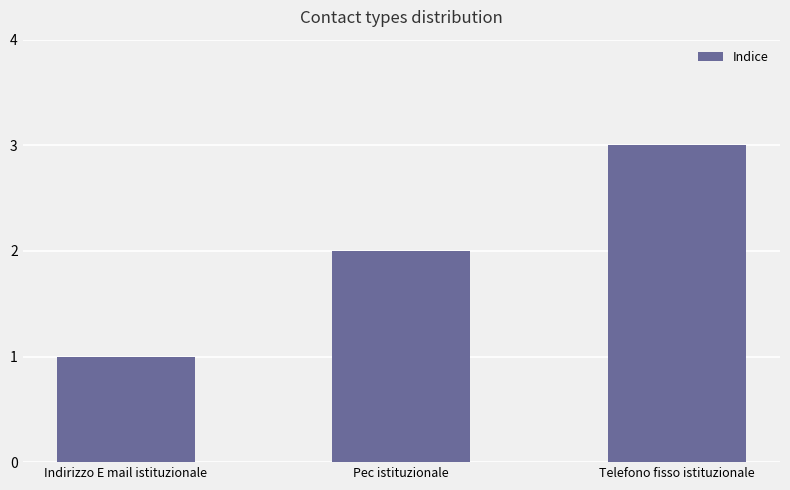

True or false: the data shows 2 at Indirizzo E mail istituzionale.

False